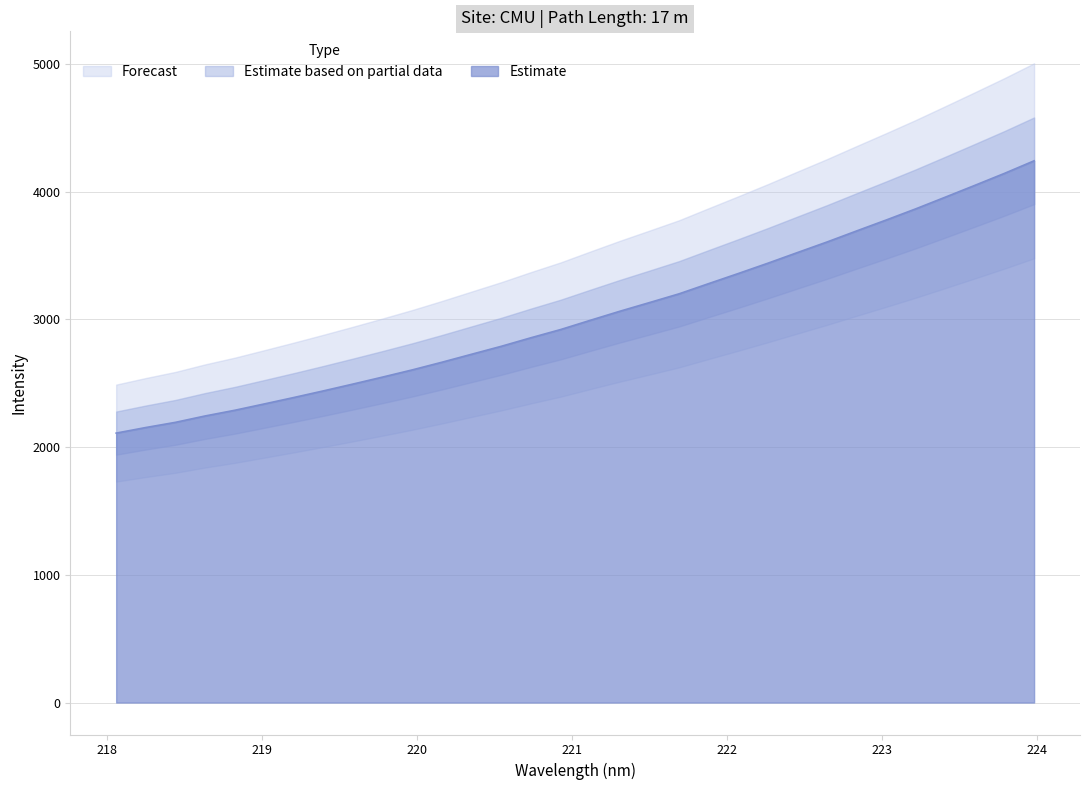

Reading right to left, extract all data points from this chart.

4242.0	4143.8	4050.1	3957.6	3866.0	3778.5	3692.9	3606.4	3523.6	3440.1	3359.4	3280.3	3200.5	3131.8	3064.0	2993.0	2920.8	2856.6	2789.8	2727.7	2665.3	2605.3	2549.1	2494.4	2440.9	2388.9	2338.4	2288.6	2244.0	2194.1	2153.5	2109.8